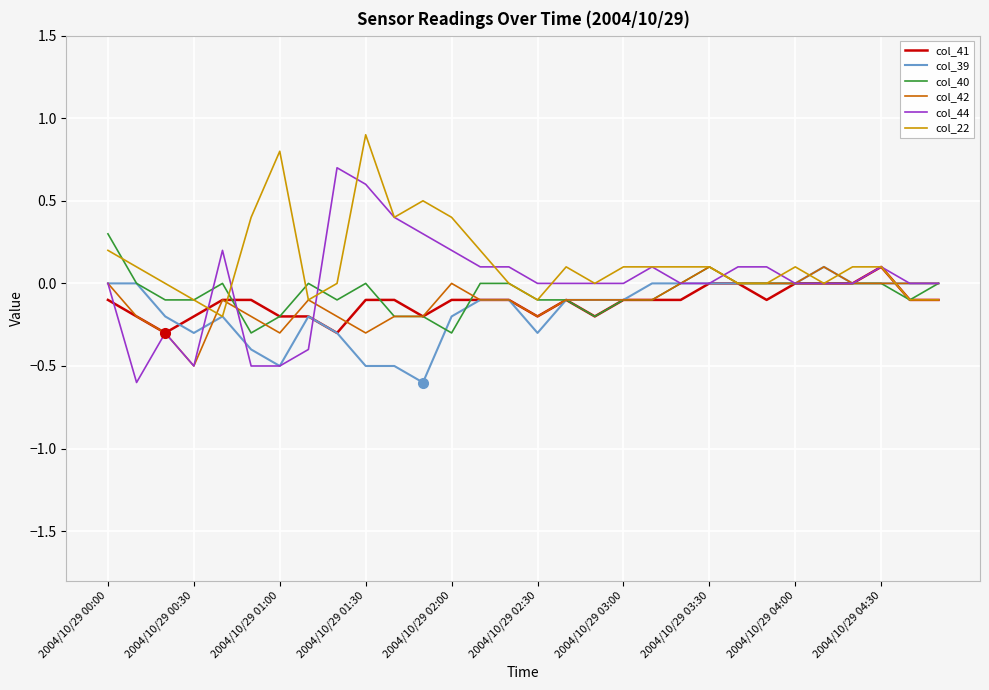

Which series has the widest spread of values?

col_44